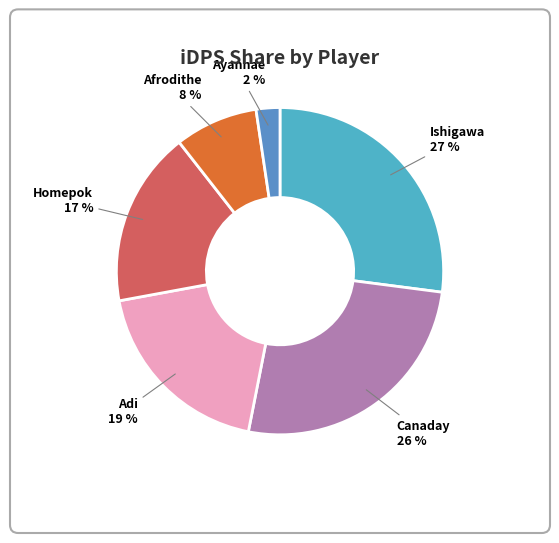

To the nearest percent, what is the difference between the Afrodithe and Ayannae slice percentages?

6%